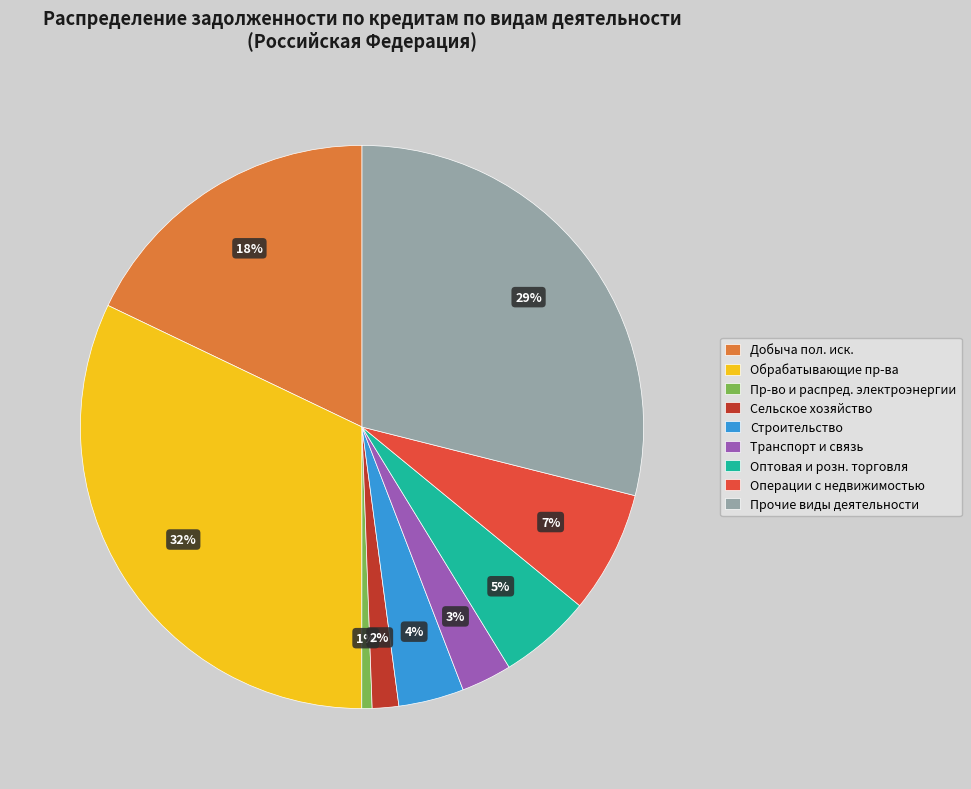

To the nearest percent, what is the combined percentage of Операции с недвижимостью and Сельское хозяйство?

9%